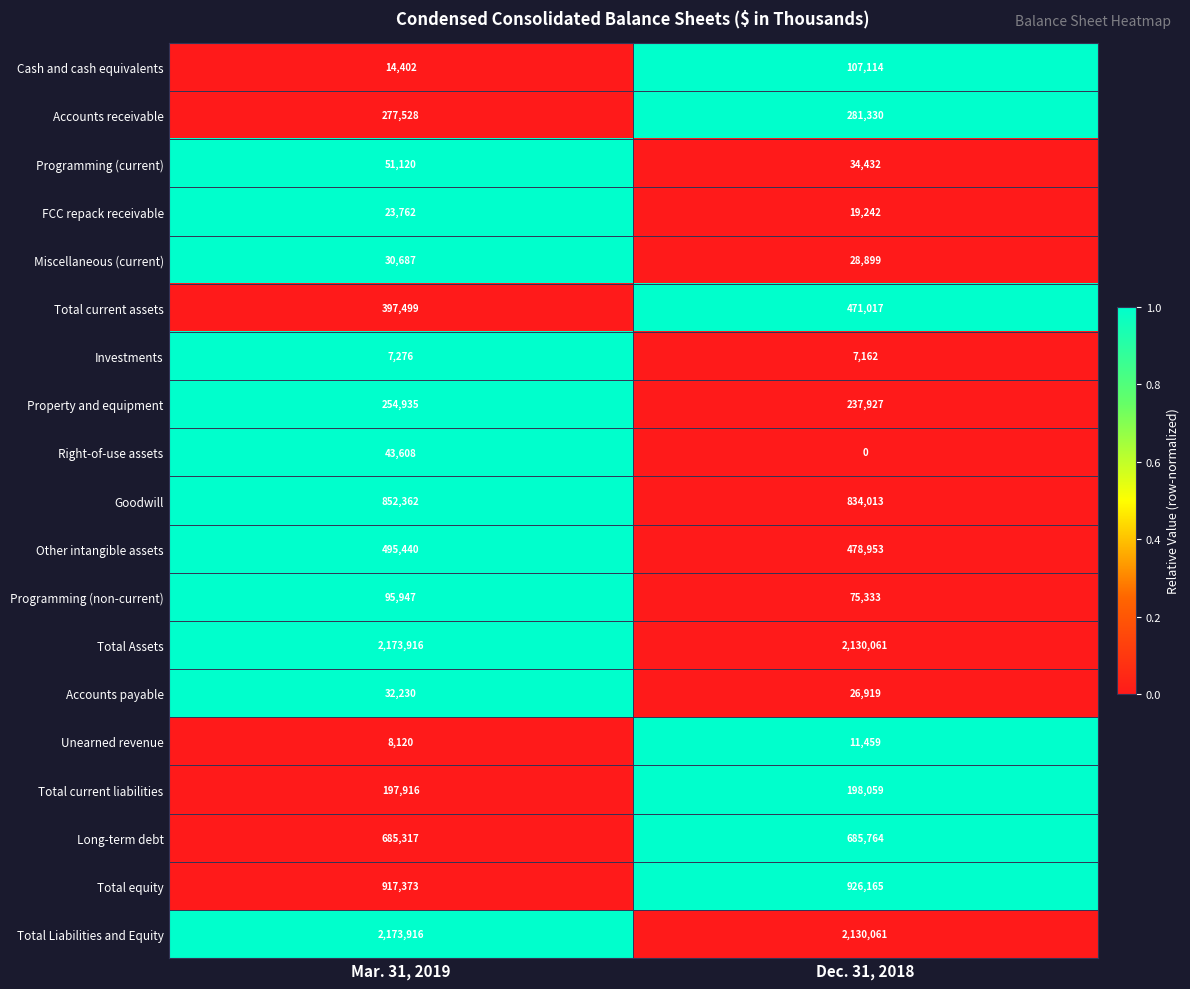

What is the sum of the Miscellaneous (current) values at Dec. 31, 2018 and Mar. 31, 2019?

59586